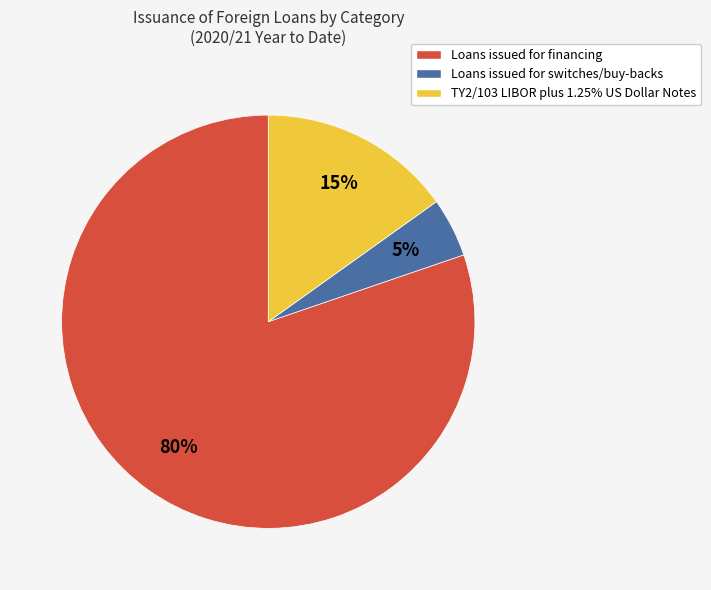

Do Loans issued for financing and TY2/103 LIBOR plus 1.25% US Dollar Notes together represent more than half of the pie?

Yes